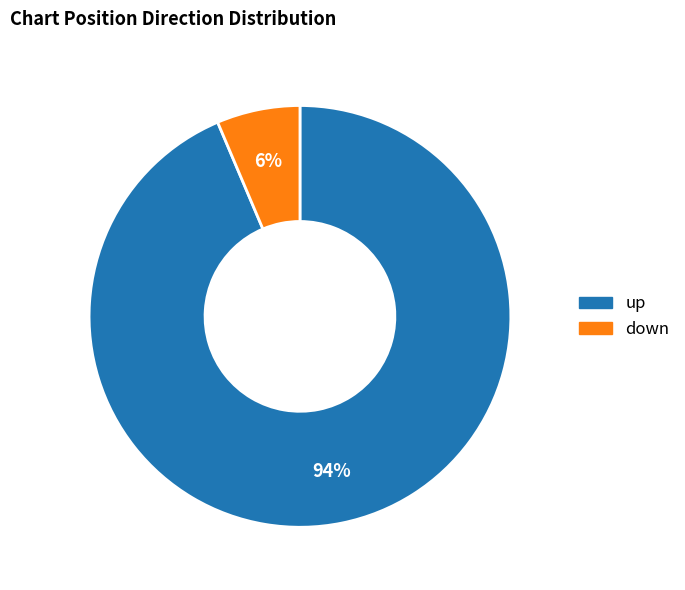

How many segments does this pie chart have?

2